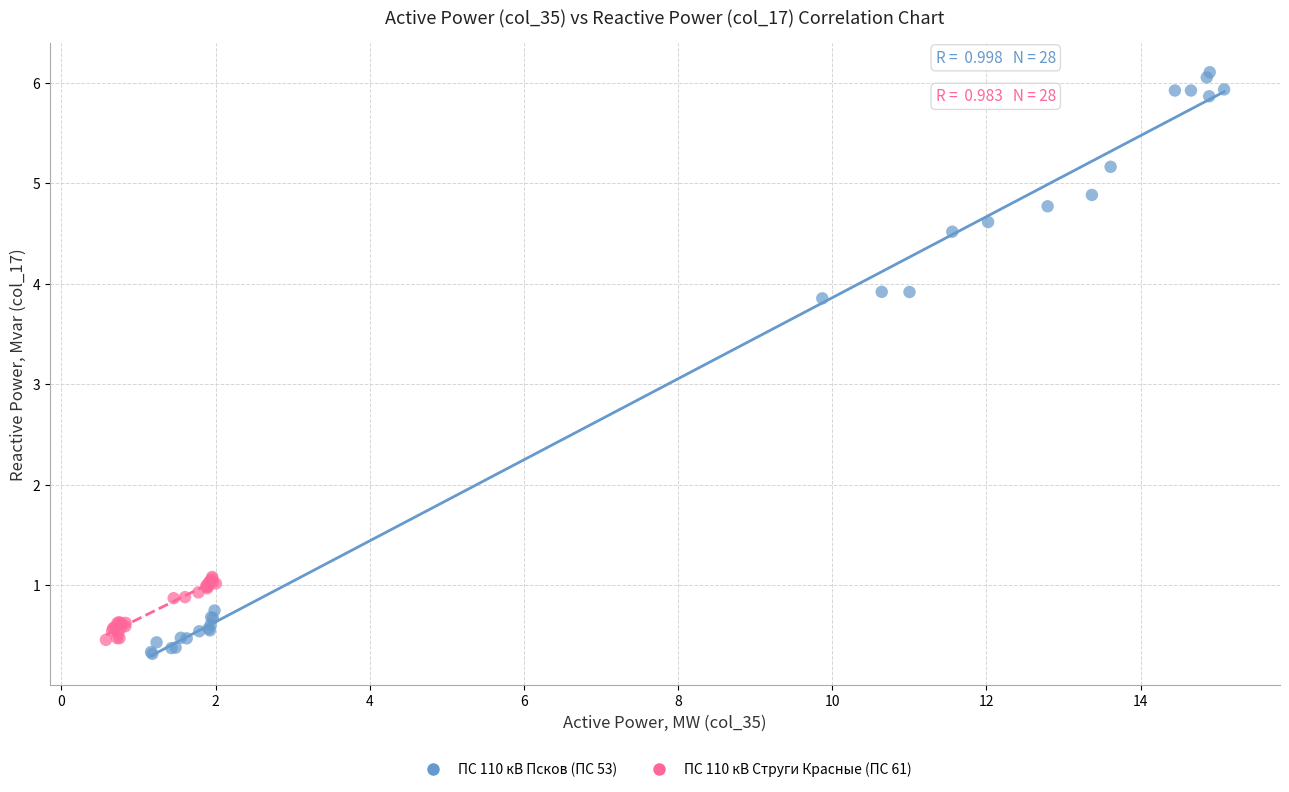

Which series reaches the maximum Y coordinate?

ПС 110 кВ Псков (ПС 53)